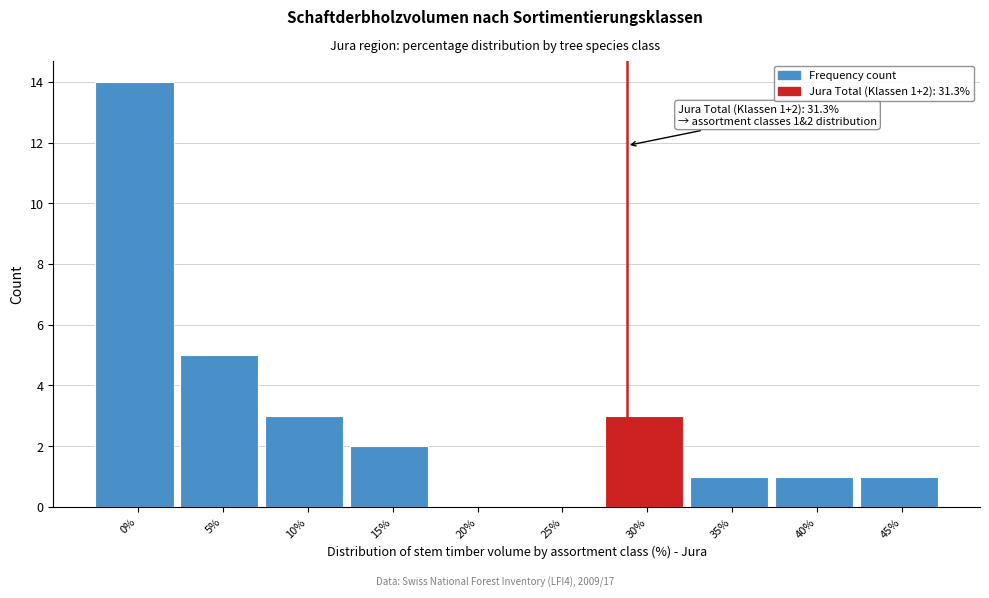

Reading right to left, list all the values displayed in this chart.

45%=1	40%=1	35%=1	30%=3	25%=0	20%=0	15%=2	10%=3	5%=5	0%=14